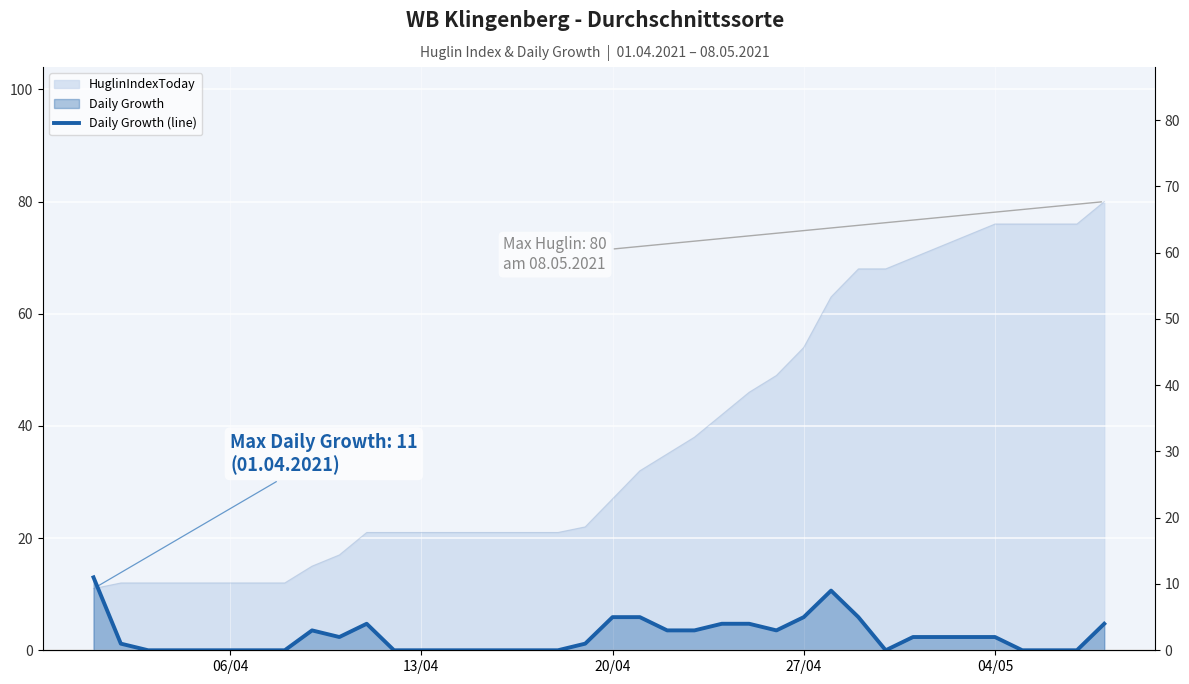

What is the difference between the maximum and second lowest values?

11